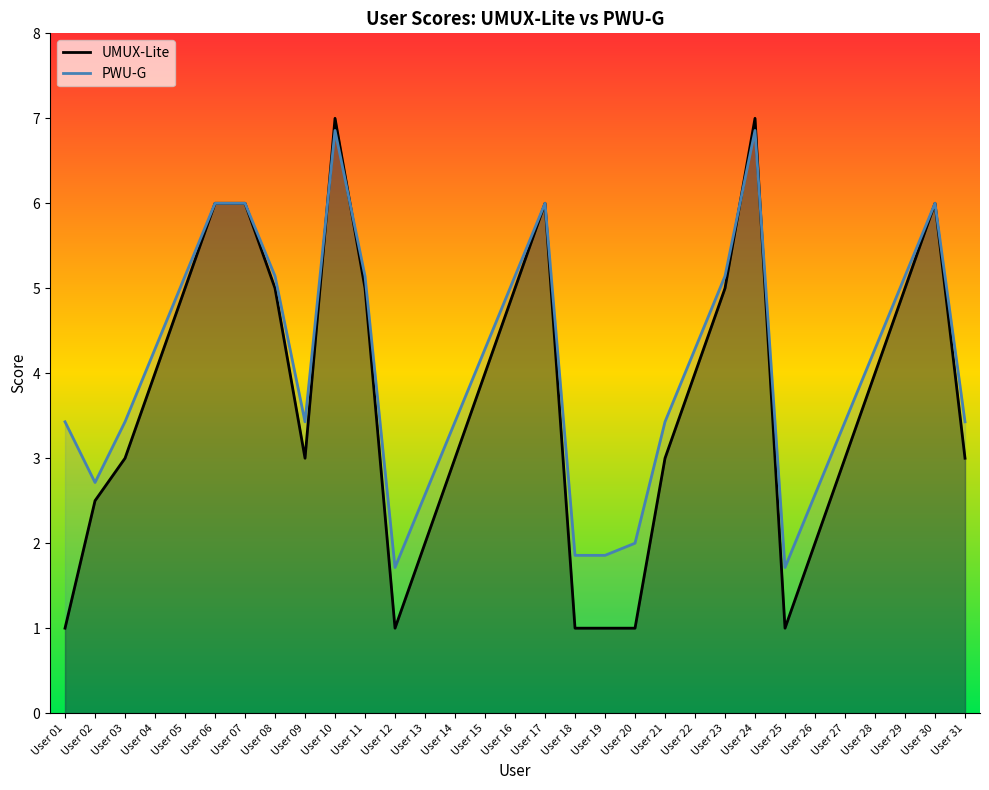

Which label corresponds to the largest value in the chart?

User 10